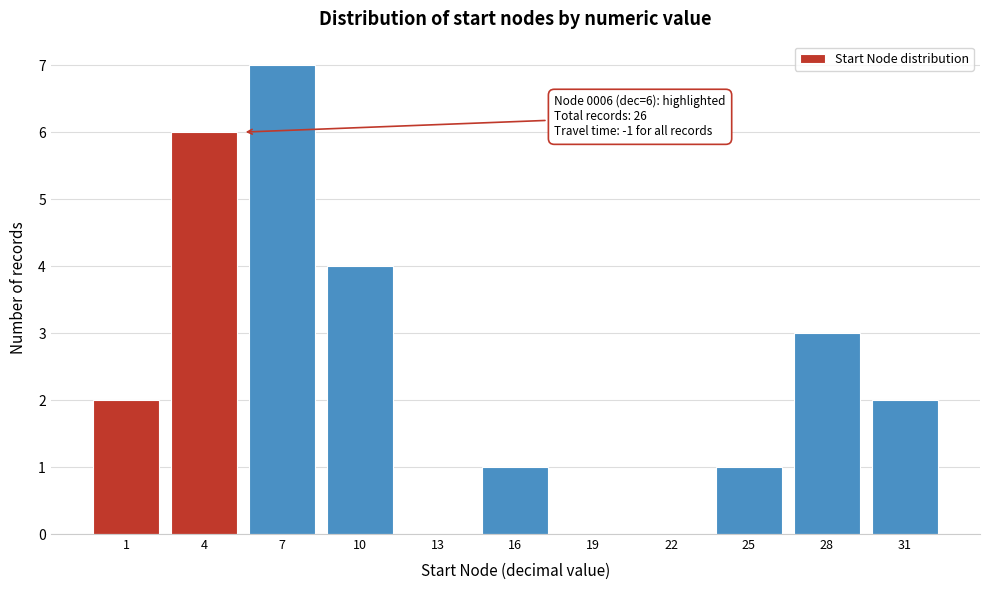

Reading right to left, what are all the values shown in this chart?

31=2	28=3	25=1	22=0	19=0	16=1	13=0	10=4	7=7	4=6	1=2